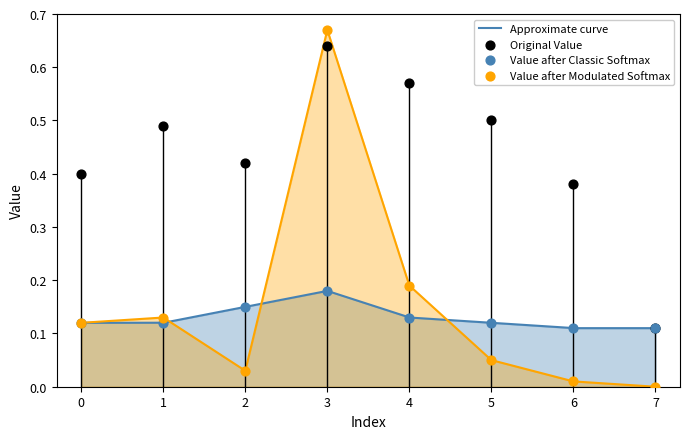

At how many categories does at least one series exceed 0?

8